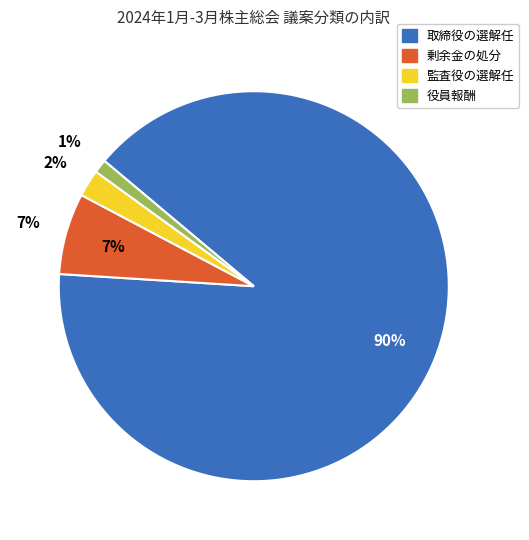

Which category has the biggest portion of the pie?

取締役の選解任